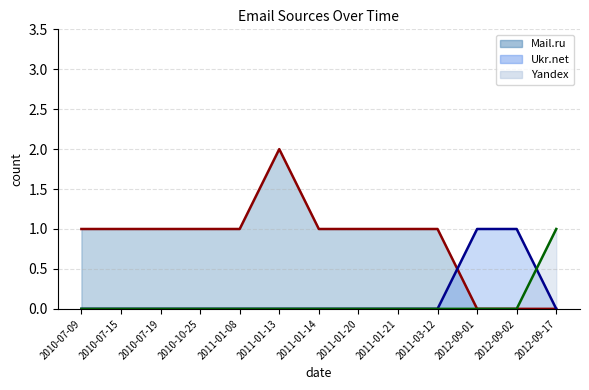

What is the spread (max minus min) of values at 2010-10-25?

1